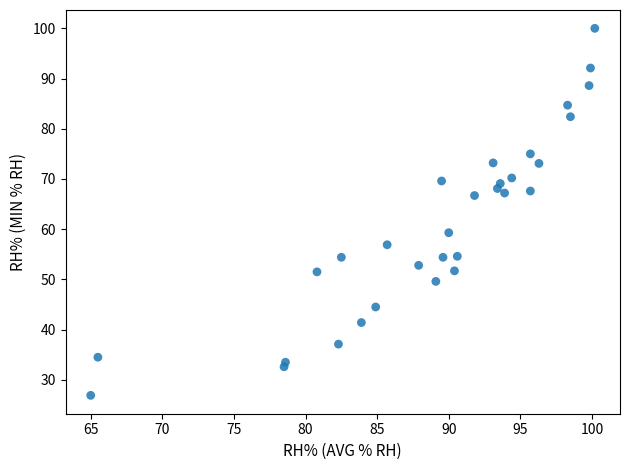

What is the range of X values (max minus min)?

35.2